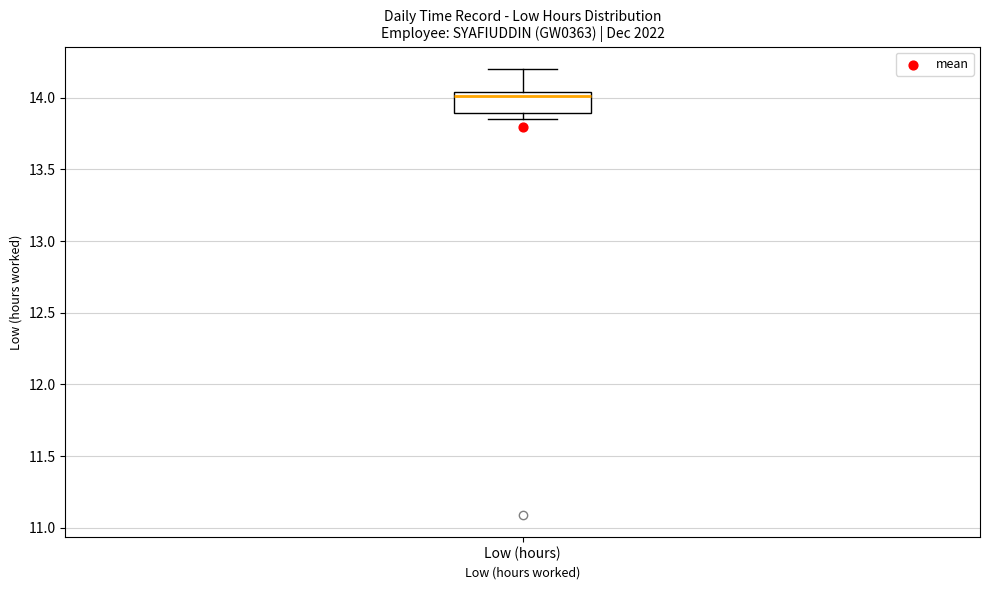

Transcribe this box plot: give where the median line is, the range the box spans, and where the two whiskers end, as read against the y-axis. The values are not printed on the chart, so give them approximately, as read against the axis.

median 14.00, box 13.90 to 14.05, whiskers 13.85 to 14.20